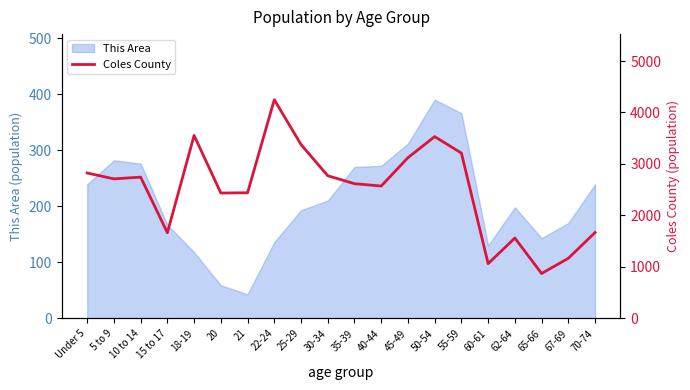

At which label does This Area reach its minimum?

21